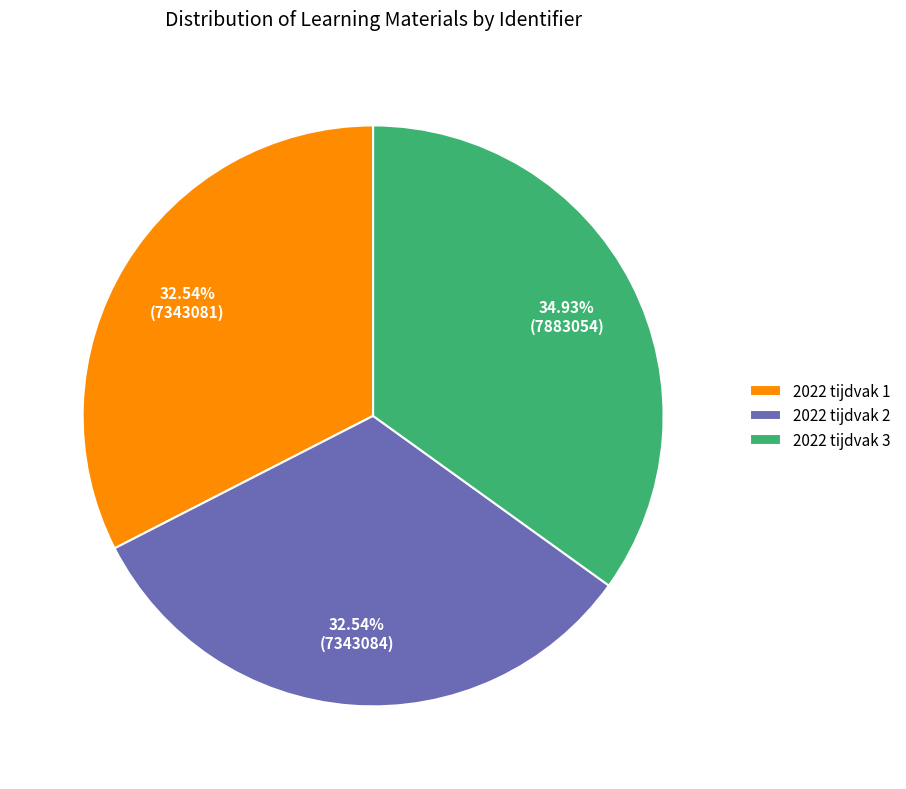

Which has a higher value, 2022 tijdvak 3 or 2022 tijdvak 2?

2022 tijdvak 3